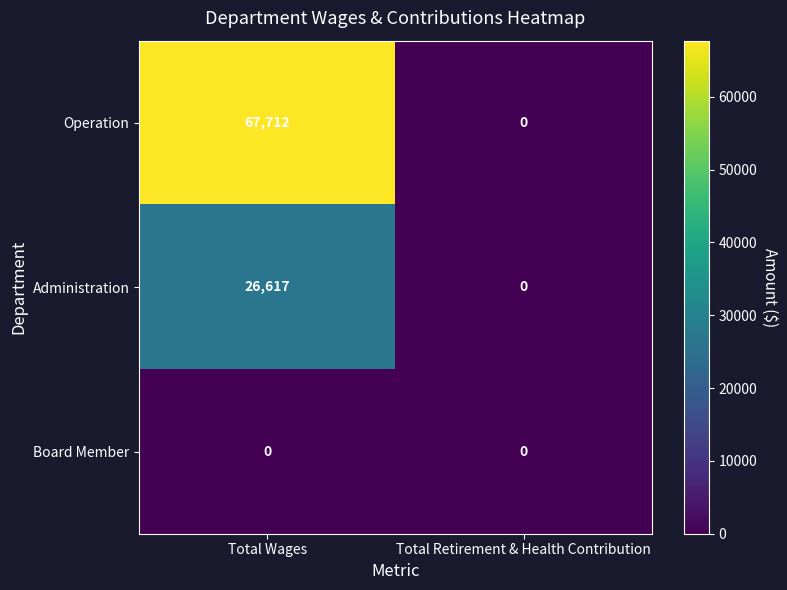

Which category has the lowest value in the Operation series?

Total Retirement & Health Contribution